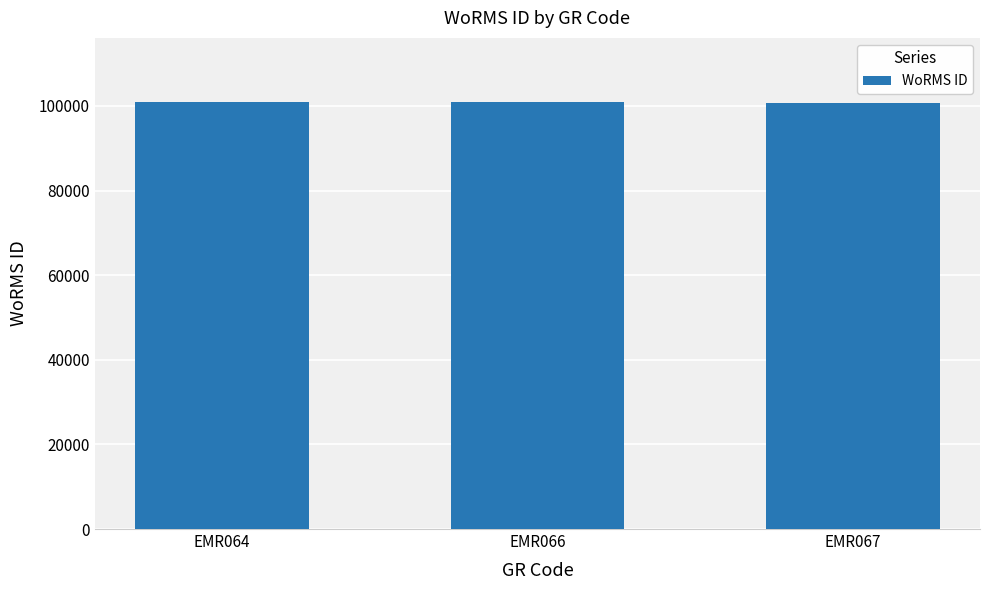

The value at EMR067 is 67538. True or false?

False